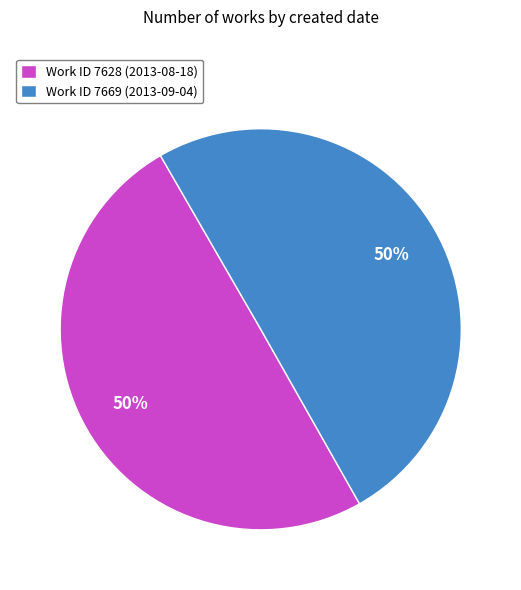

Combined, do Work ID 7669 (2013-09-04) and Work ID 7628 (2013-08-18) account for over 50%?

Yes